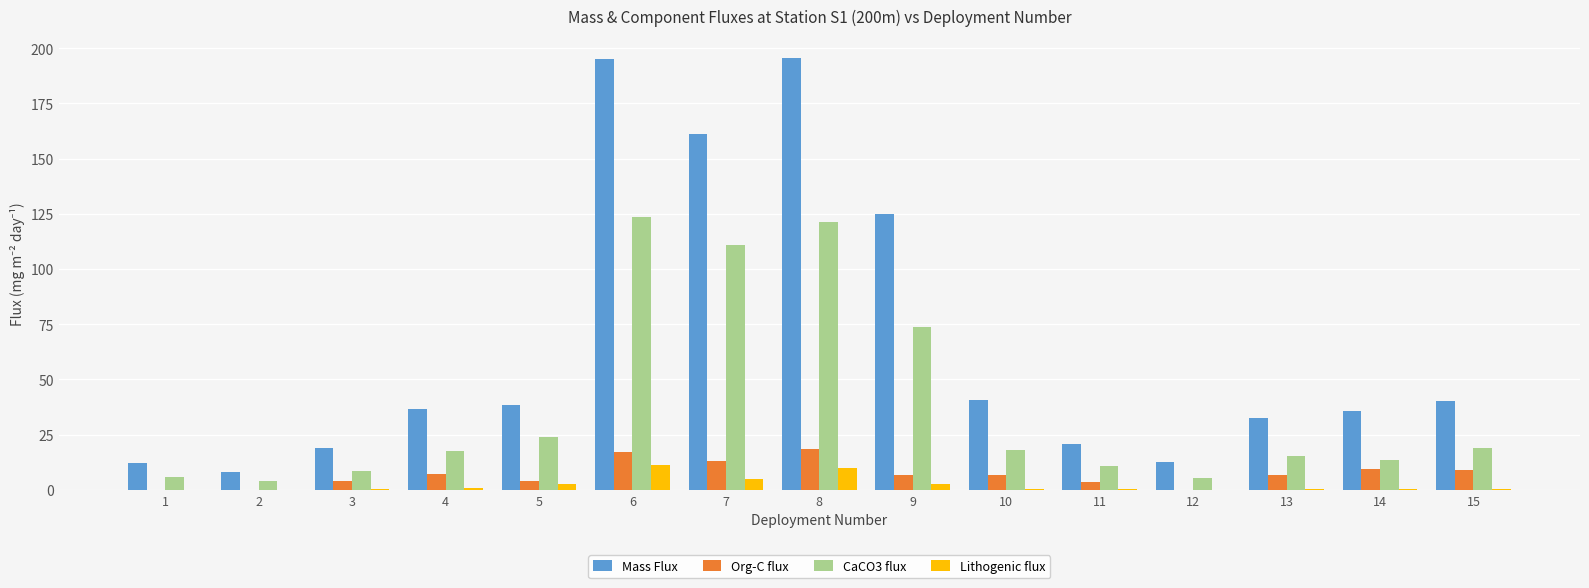

Between 4 and 15, which series saw the biggest shift?

Mass Flux